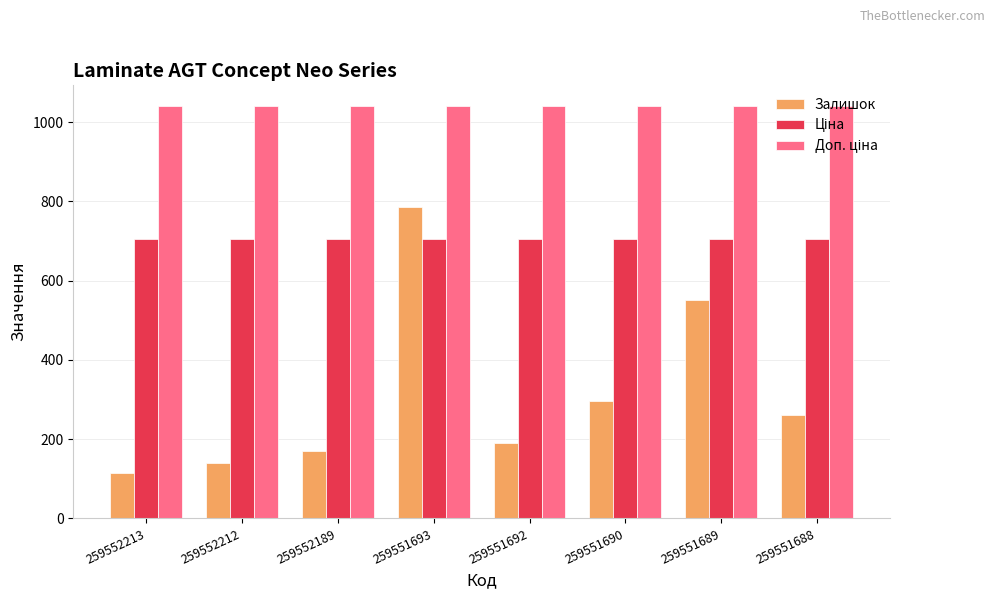

What is the spread (max minus min) of values at 259552189?

871.0